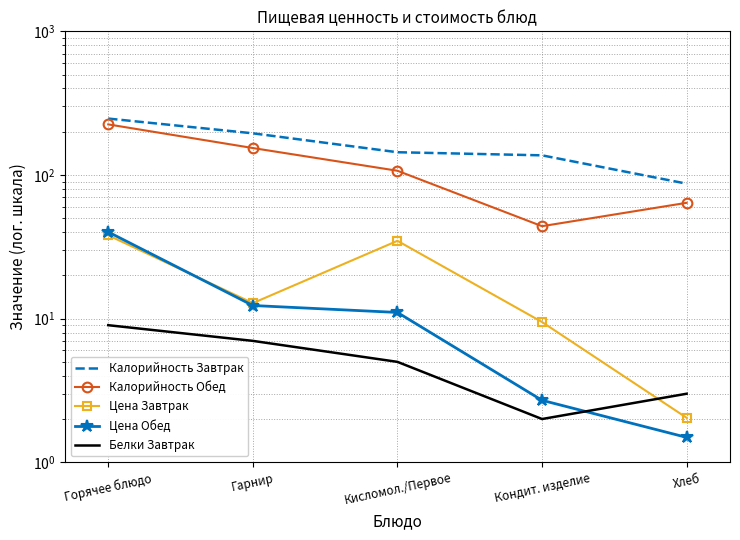

How many distinct data groups are displayed?

5